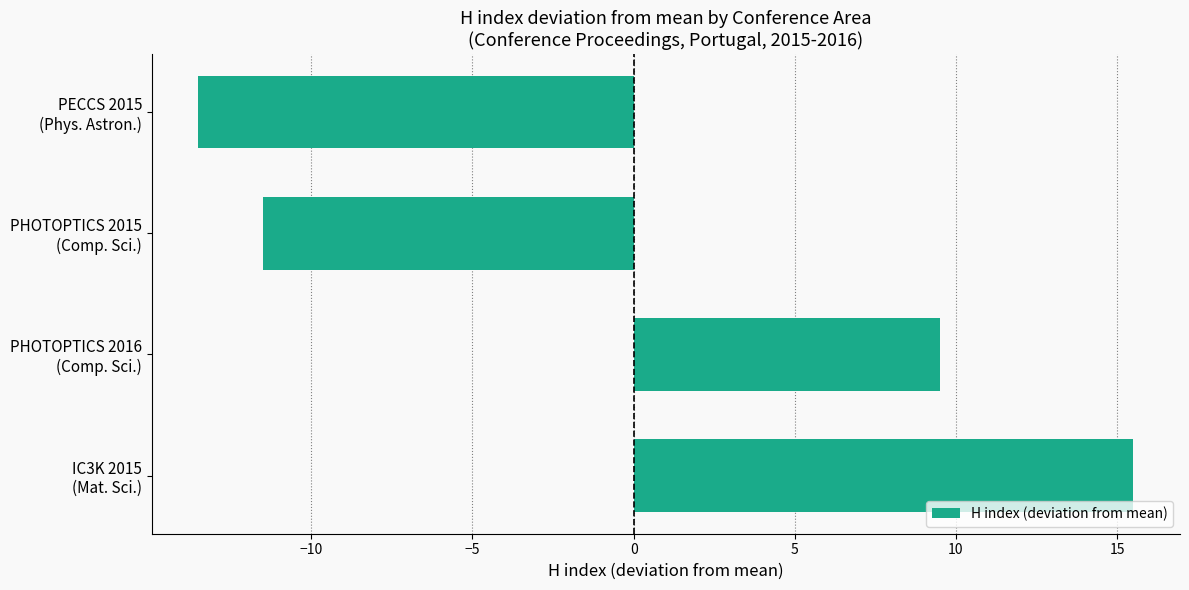

Which label corresponds to the largest value in the chart?

IC3K 2015
(Mat. Sci.)